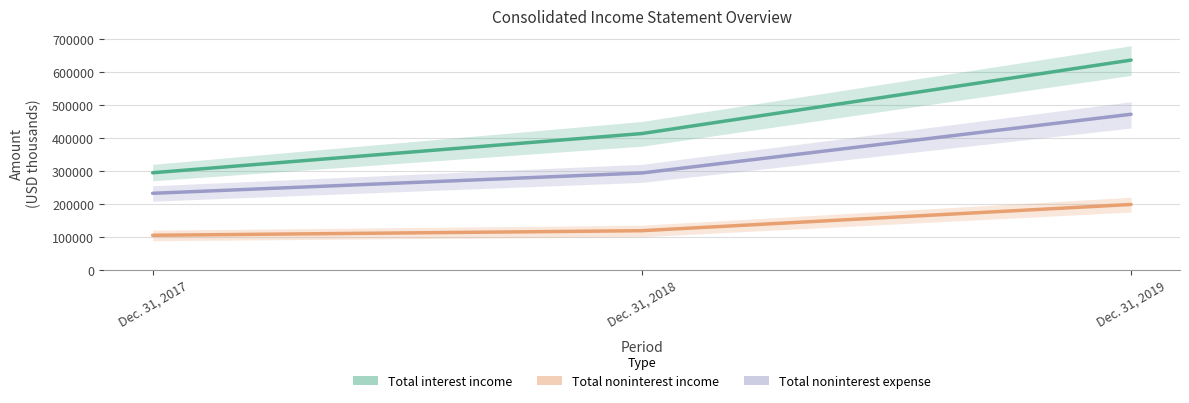

At which label is Total interest income closest to 465370?

Dec. 31, 2018